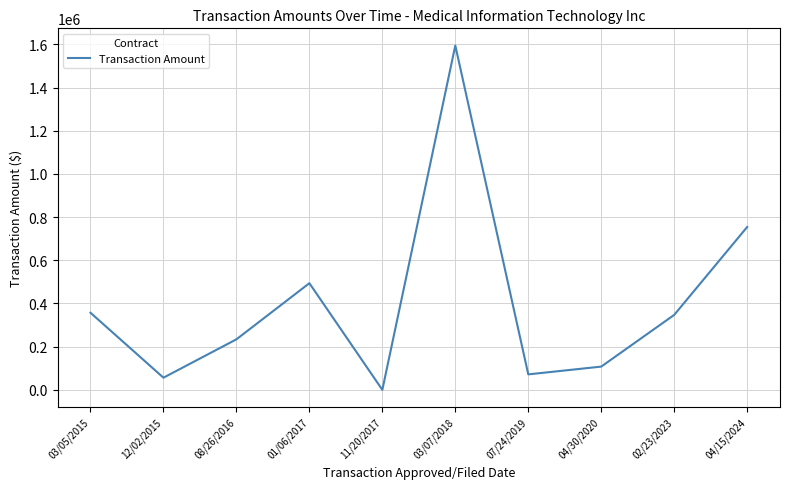

Reading left to right, list all the values displayed in this chart.

357087	56262	233935	493929	0	1594631	71656	107651	347168	754236